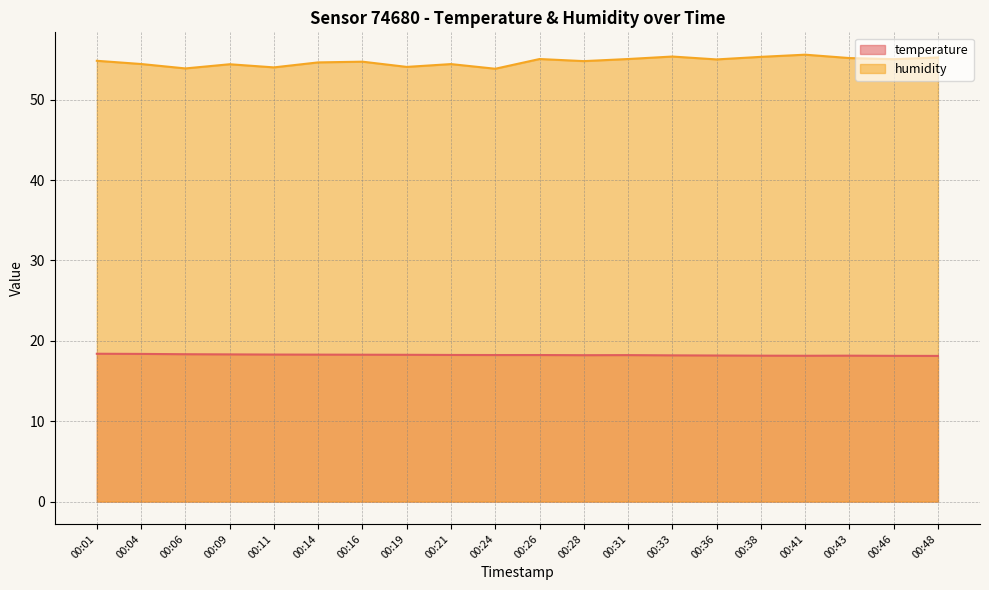

The value of temperature at 00:31 is 8.7. True or false?

False